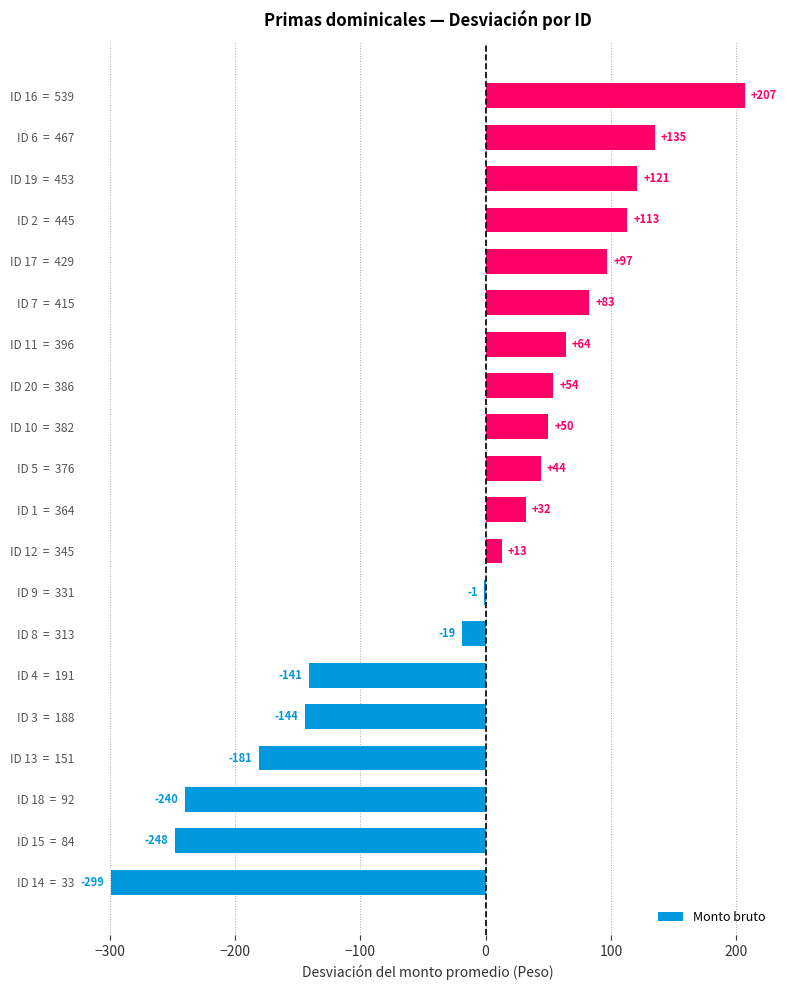

What is the maximum value shown in the chart?

206.9